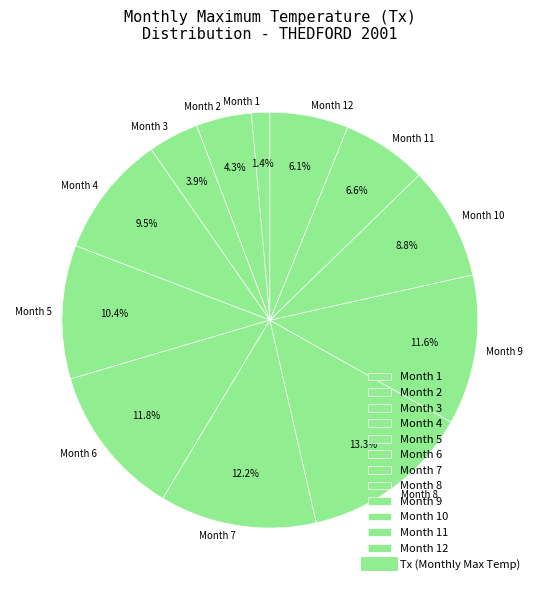

Which category has the smallest portion of the pie?

Month 1